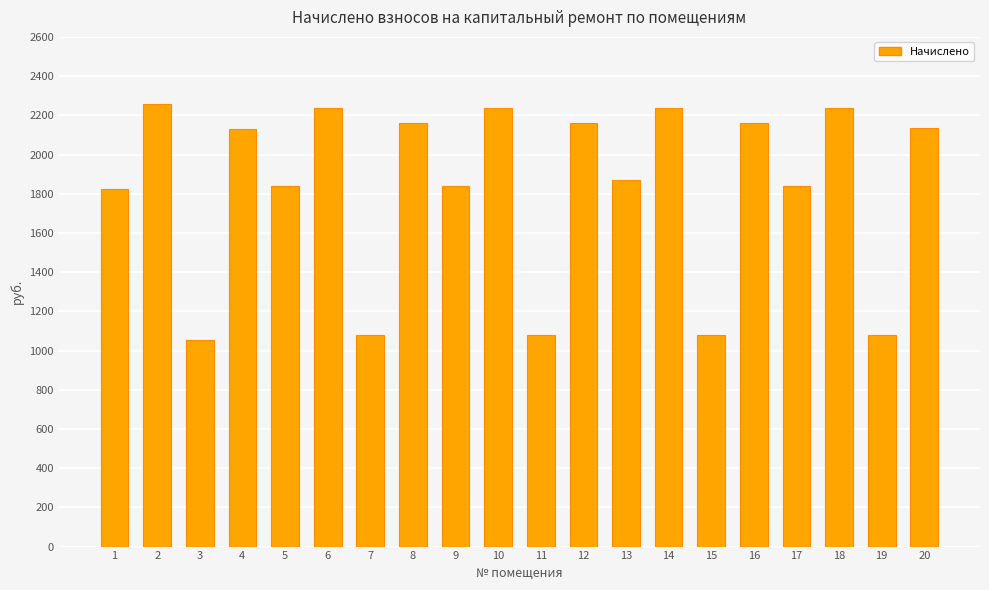

How many values are below 2130?

10